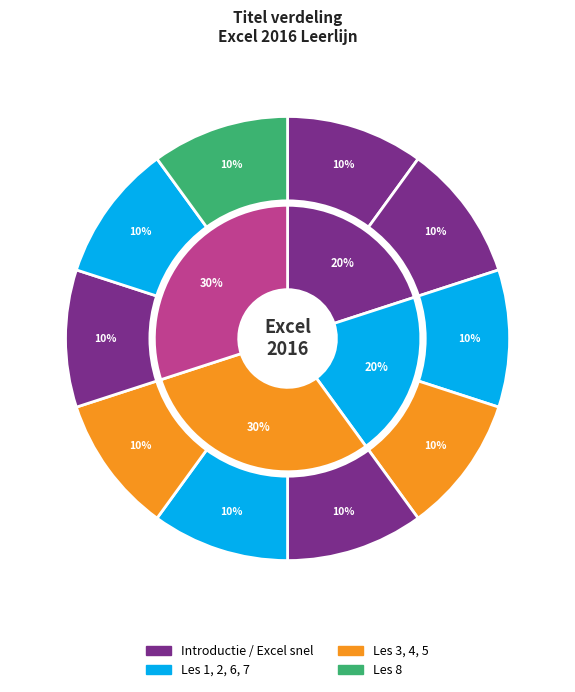

True or false: Les 5 accounts for 10% of the total.

True